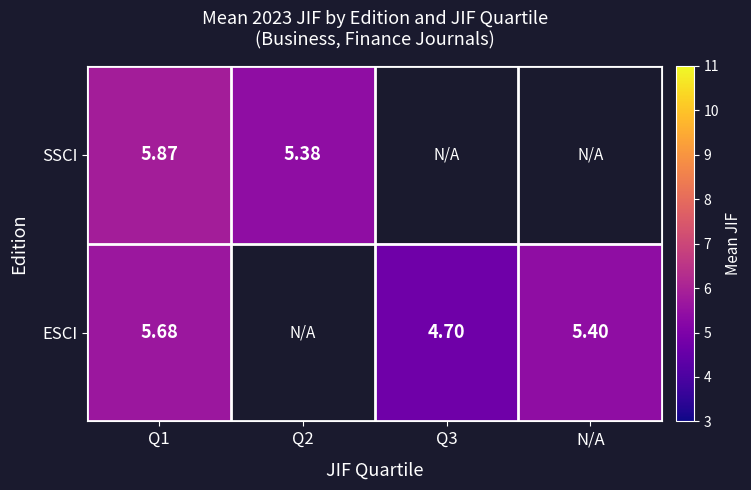

Which series changed the most between Q3 and N/A?

ESCI